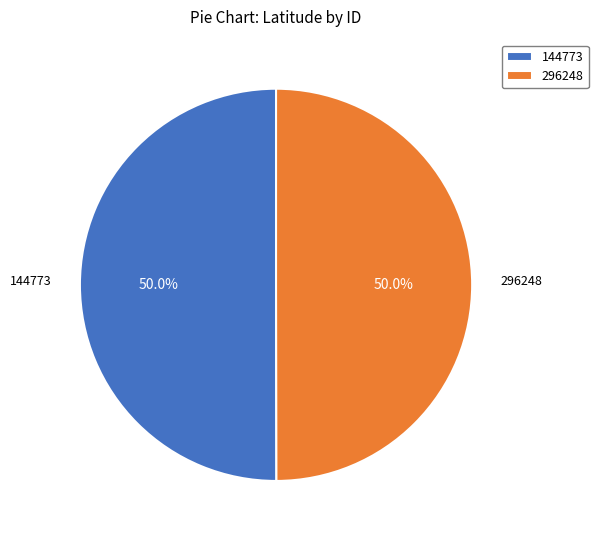

Approximately how many times larger is the value at 296248 compared to 144773?

1.0